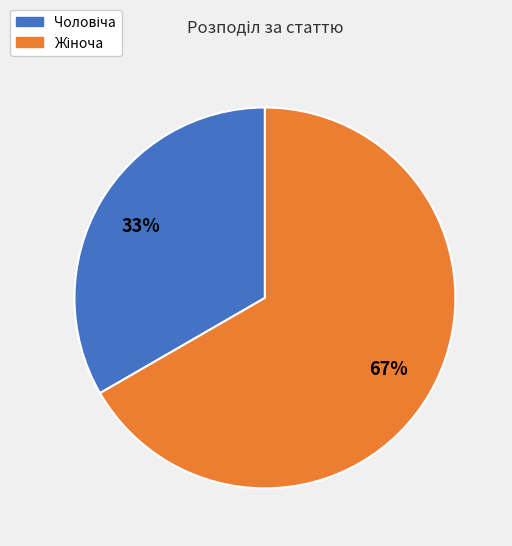

Is there any slice that represents more than half of the pie?

Yes